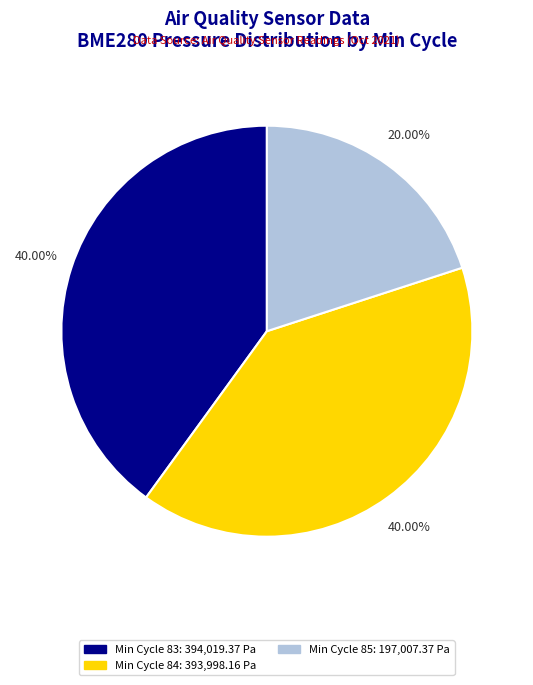

Is there a majority slice in this chart?

No